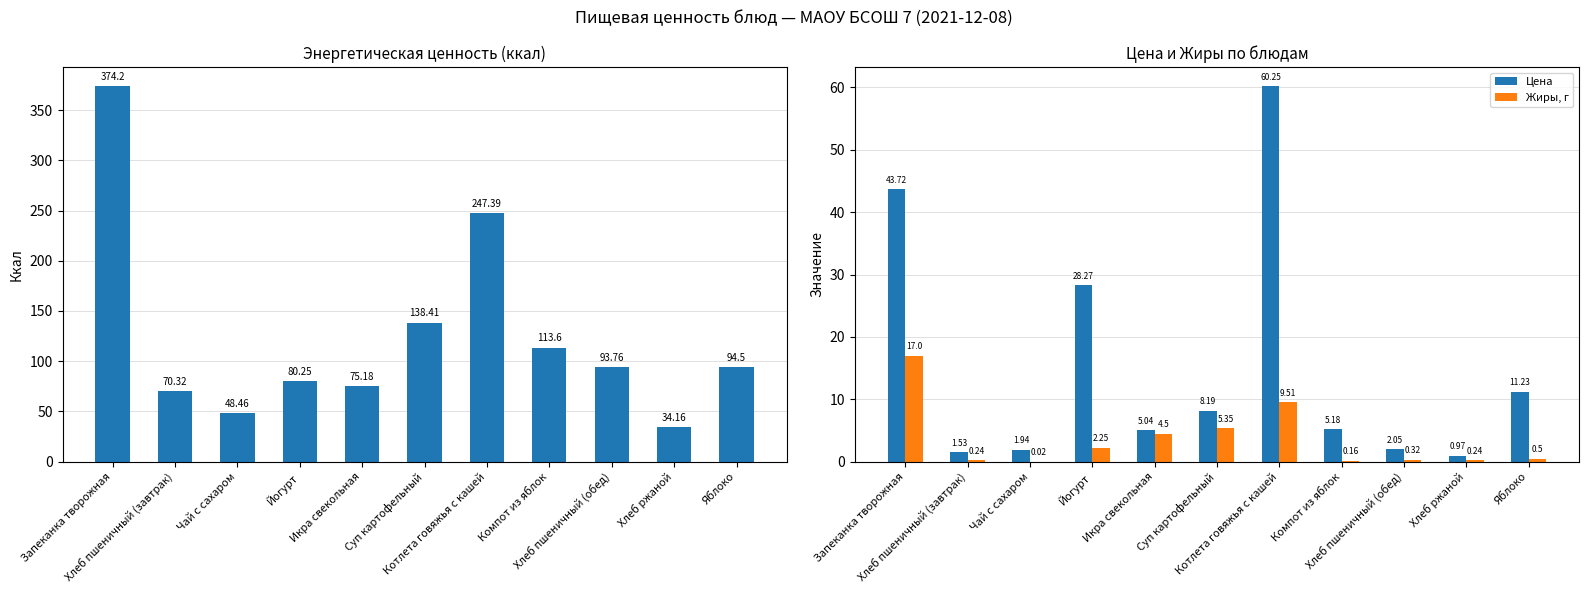

Reading left to right, what are all the values shown in this chart?

Энергетическая ценность (ккал): 374.2	70.3	48.5	80.2	75.2	138.4	247.4	113.6	93.8	34.2	94.5
Цена: 43.7	1.5	1.9	28.3	5.0	8.2	60.2	5.2	2.0	1.0	11.2
Жиры, г: 17.0	0.2	0.0	2.2	4.5	5.3	9.5	0.2	0.3	0.2	0.5